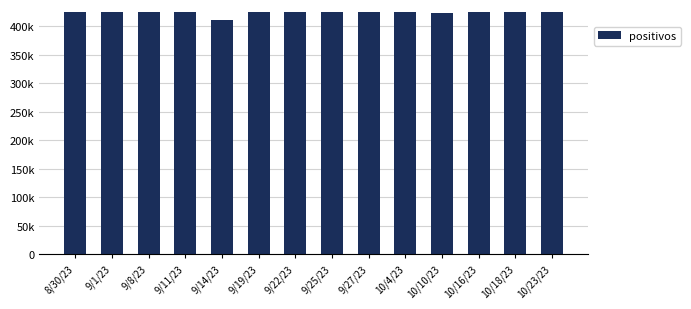

What is the value of the 5th bar from the left?

410088